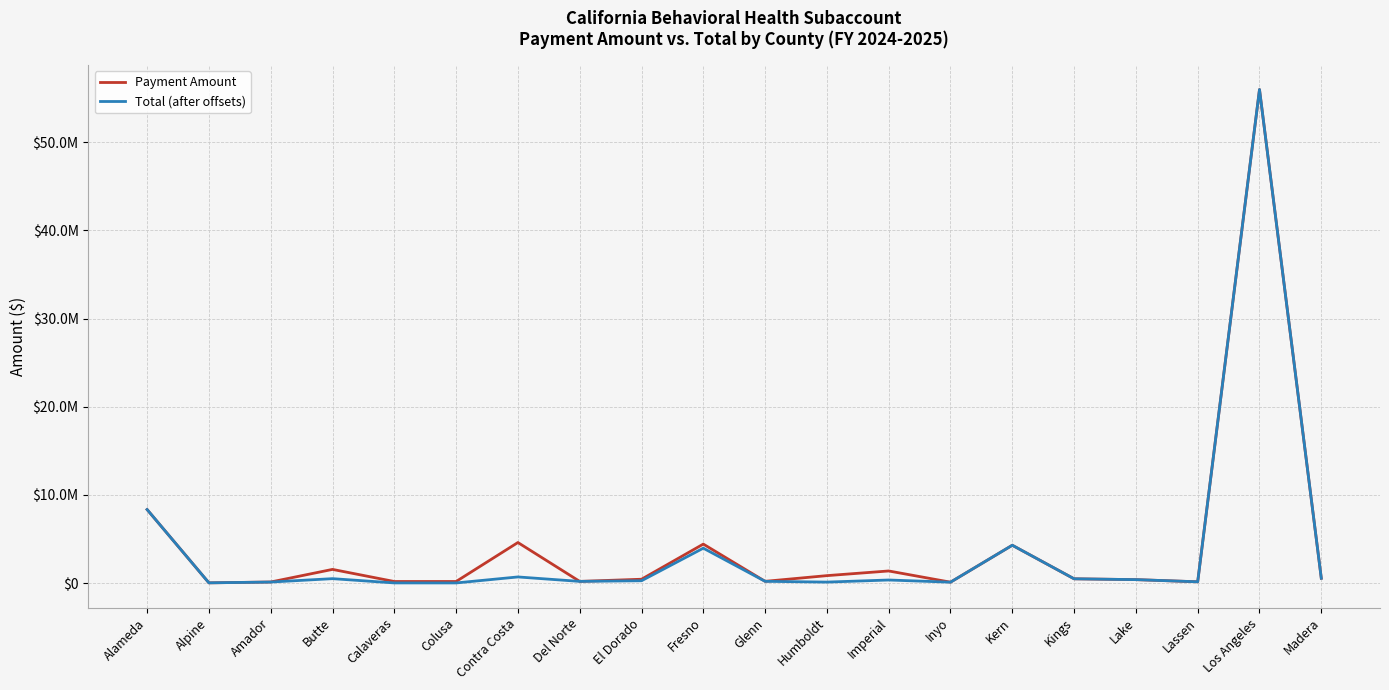

Does the chart have visible grid lines?

Yes